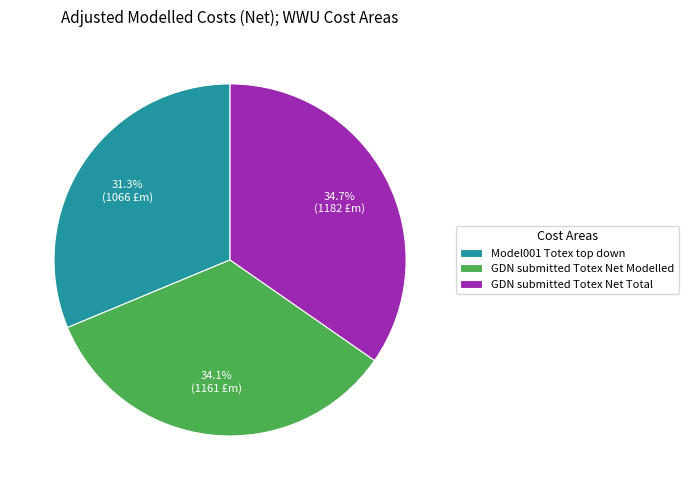

Count the number of slices in the pie.

3